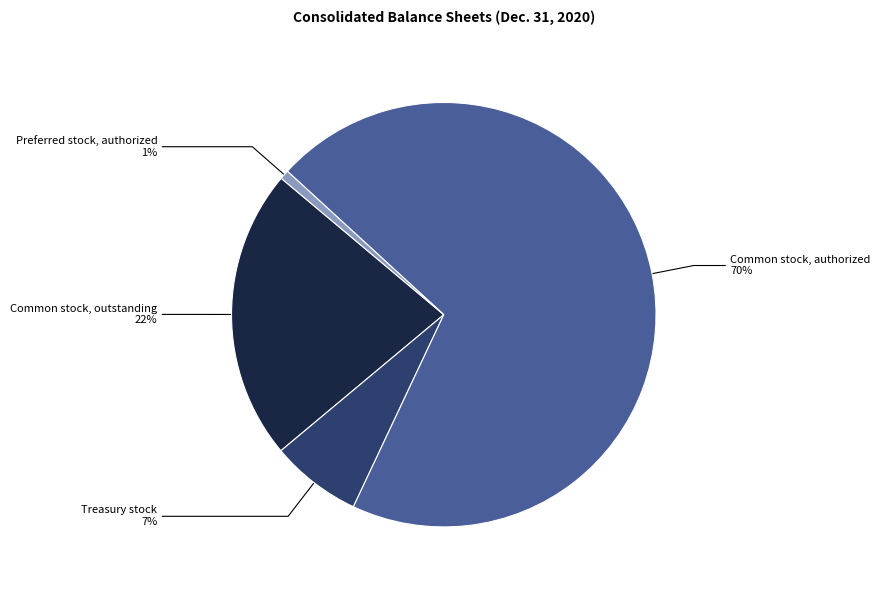

Is there a majority slice in this chart?

Yes